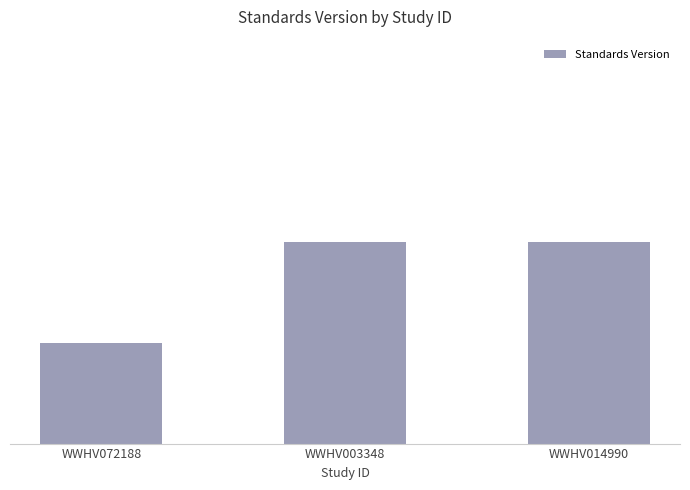

What is the label of the 2nd bar from the left?

WWHV003348